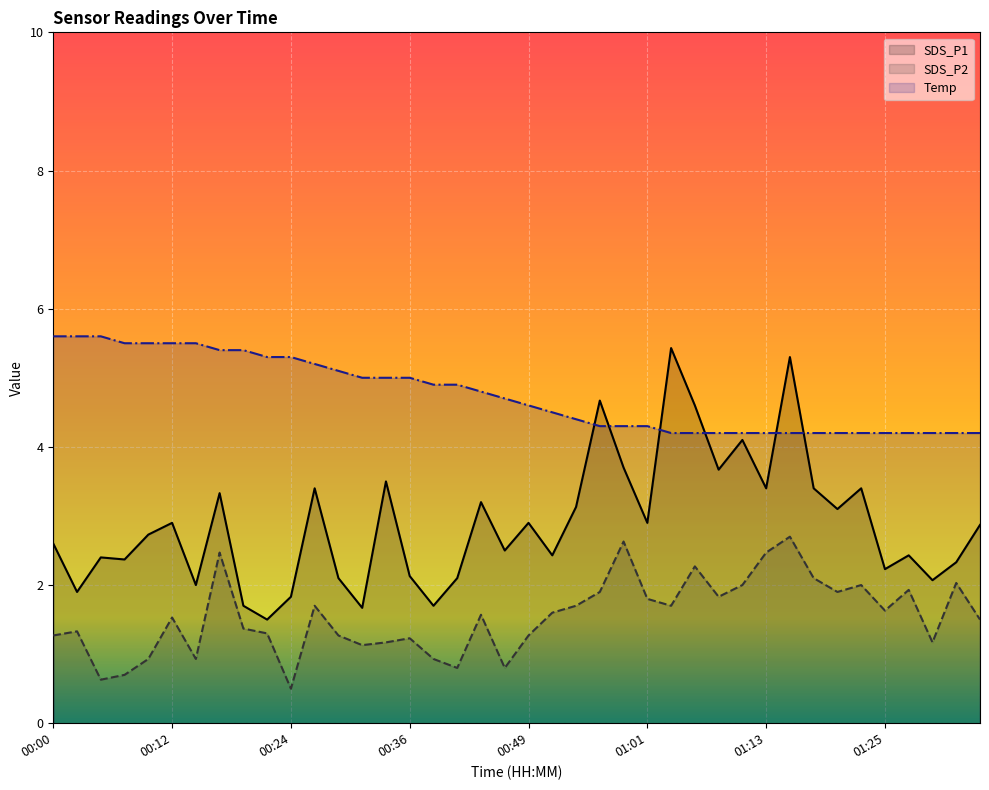

What is the maximum value for Temp?

5.6